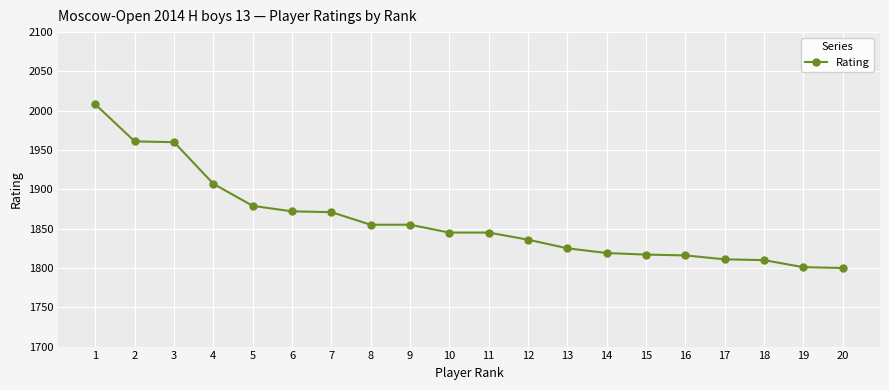

Which label corresponds to the largest value in the chart?

1